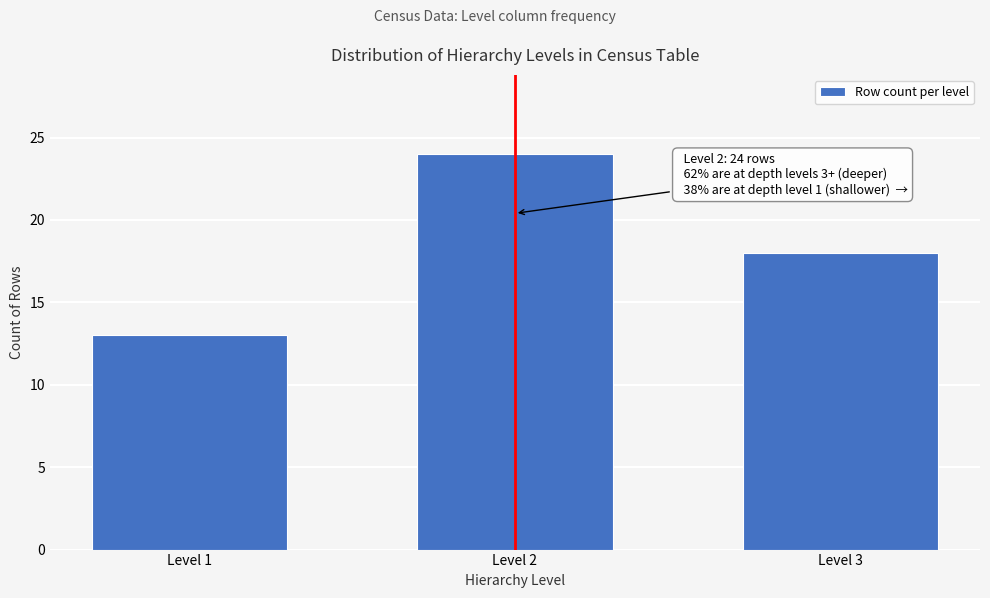

Reading right to left, extract all data points from this chart.

18	24	13